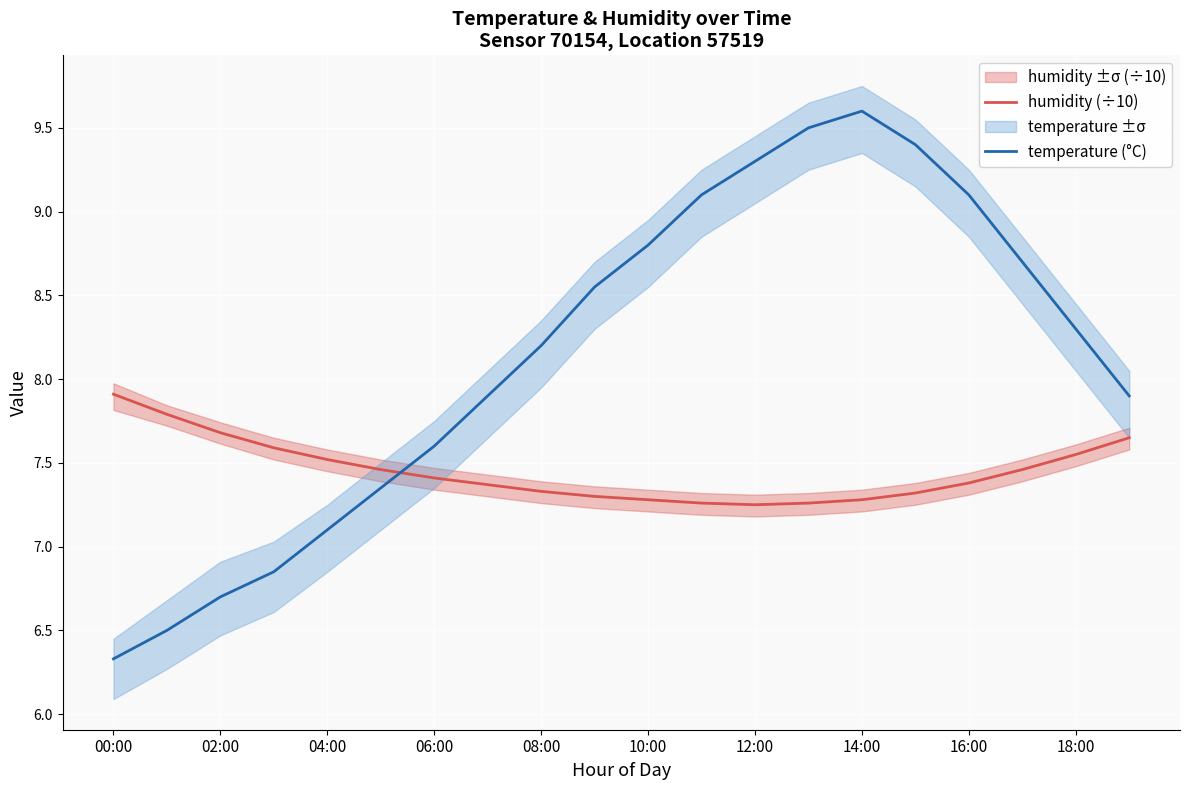

How many lines are shown in the chart?

2